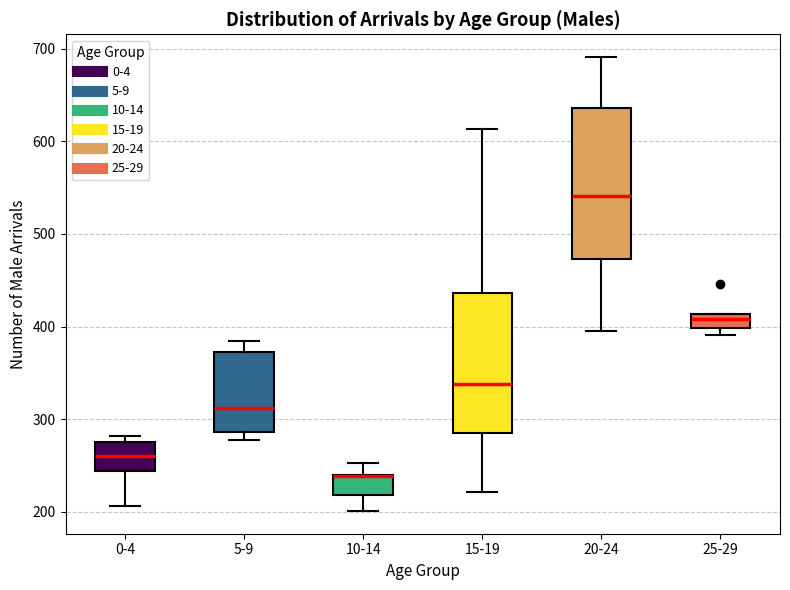

Reading left to right, transcribe this box plot: for each box, give where its median line is, the range the box spans, and where its two whiskers end, as read against the y-axis. The values are not printed on the chart, so give them approximately, as read against the axis.

0-4: median 260, box 240 to 280, whiskers 210 to 280 (just above the box's upper edge)
5-9: median 310, box 290 to 370, whiskers 280 to 380
10-14: median 240 (drawn on the box's upper edge), box 220 to 240, whiskers 200 to 250
15-19: median 340, box 290 to 440, whiskers 220 to 610
20-24: median 540, box 470 to 640, whiskers 400 to 690
25-29: median 410 (inside the box), box 400 to 410, whiskers 390 to 410